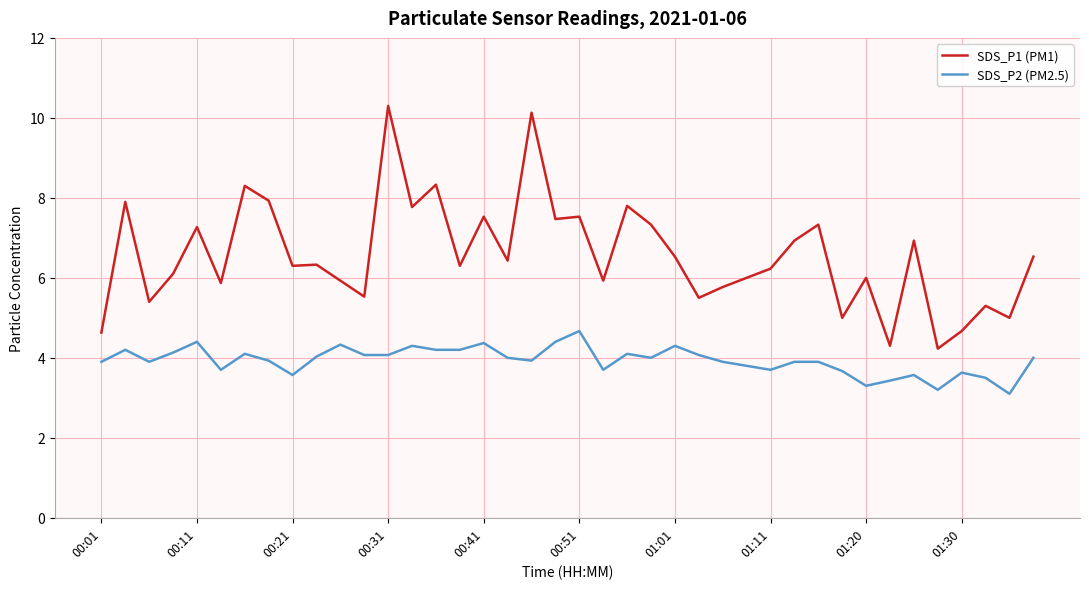

Which series has the widest spread of values?

SDS_P1 (PM1)